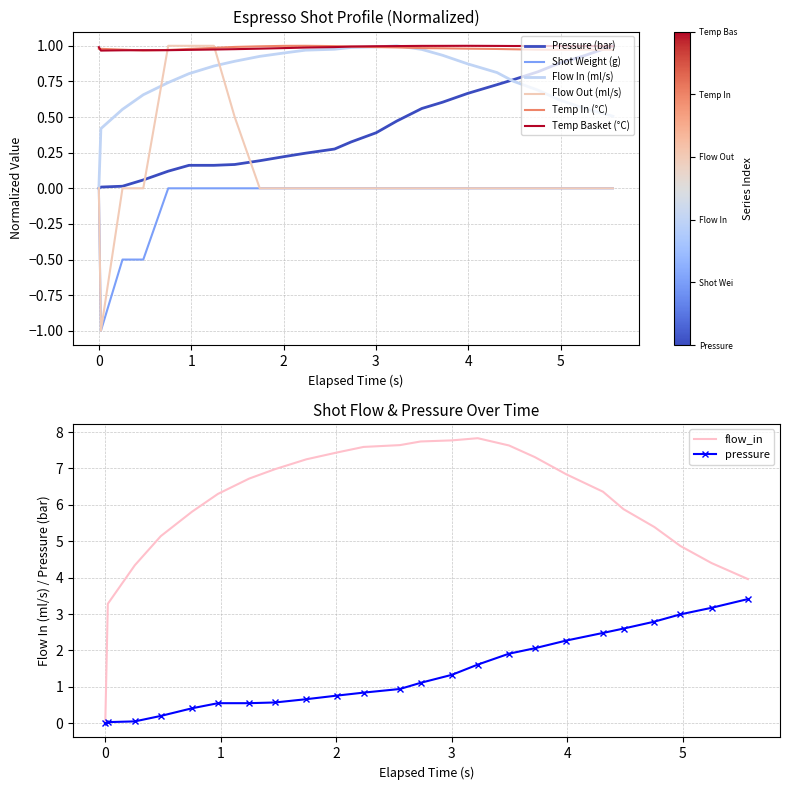

Is the value of current_total_shot_weight at 3.497 greater than the value of flow_in at 3.226?

No